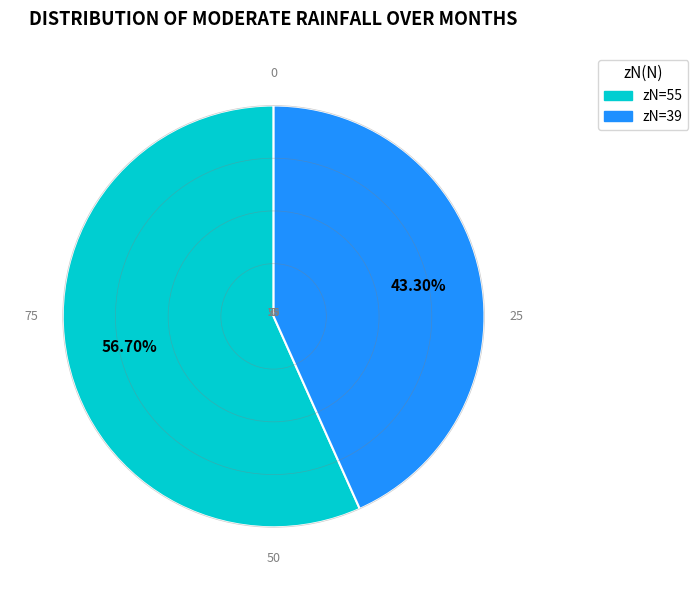

Is there a majority slice in this chart?

Yes